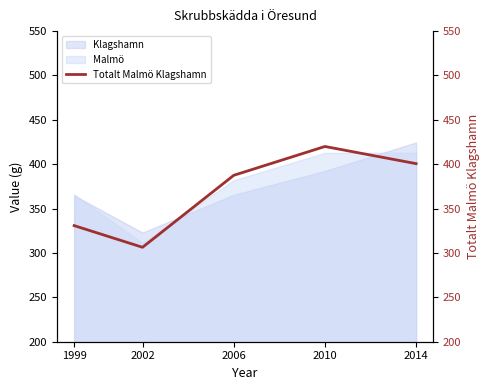

What is the smallest value displayed?

306.4